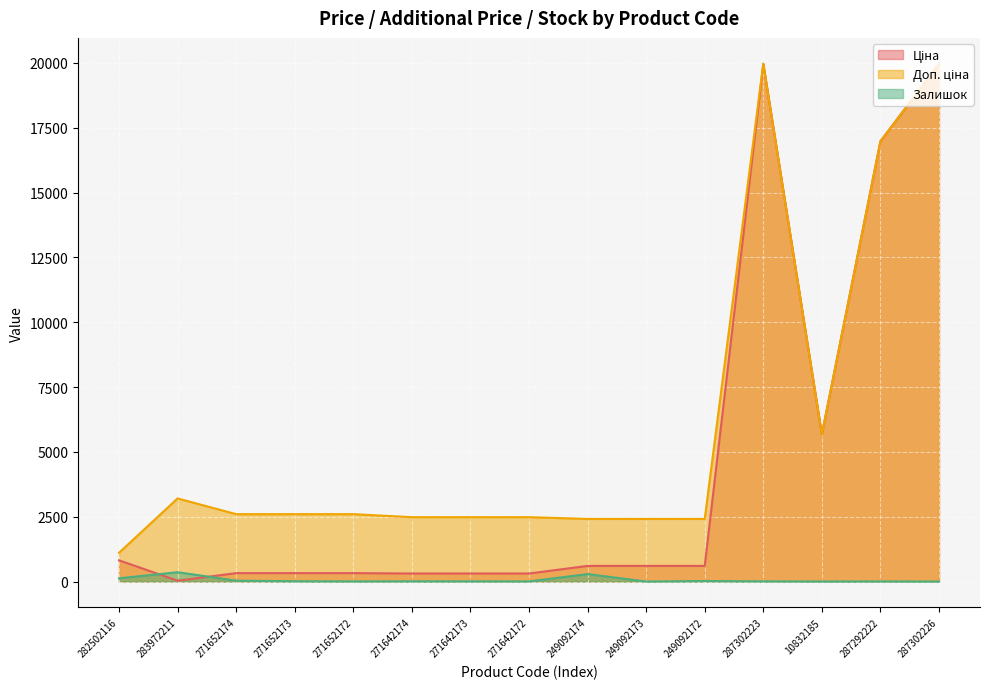

Which category has the highest value in the Доп. ціна series?

287302223